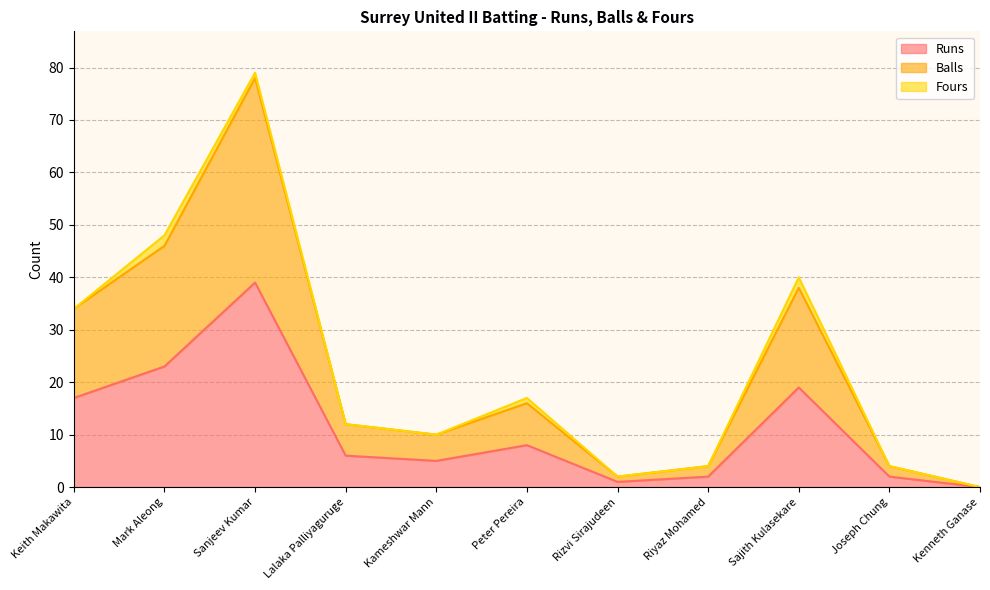

How many interior local peaks does the Balls series have?

3